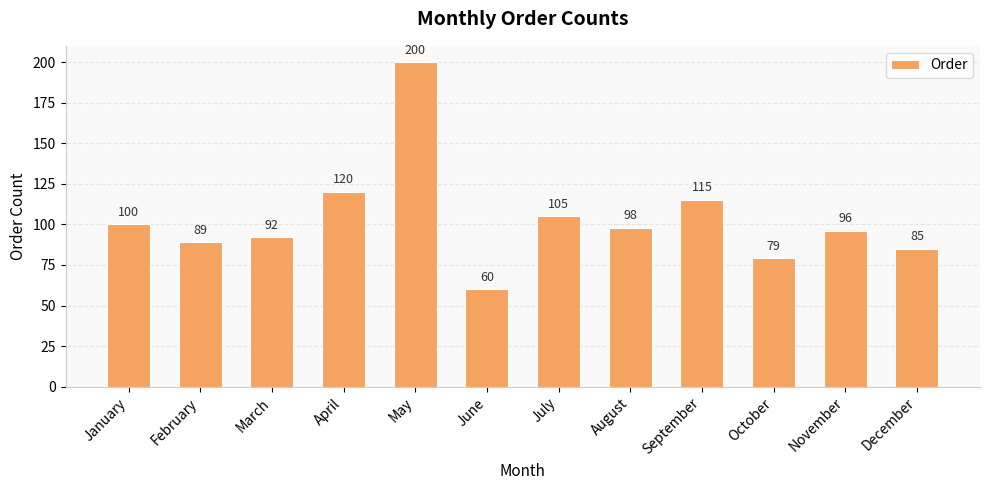

The value at February is 37. True or false?

False